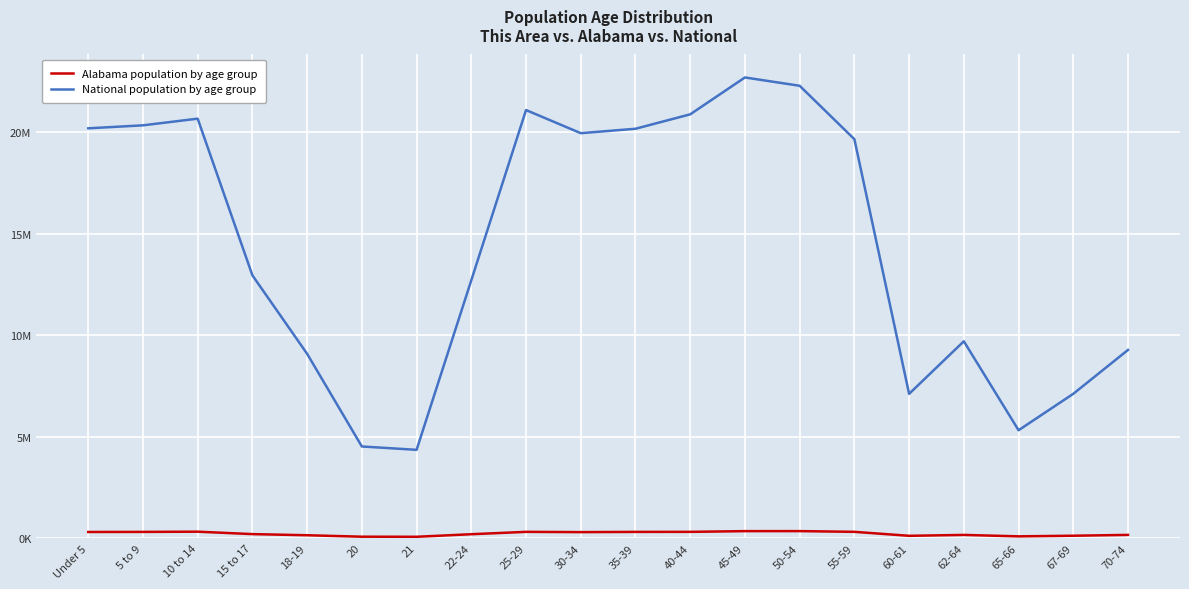

What are all the series names shown in the legend?

Alabama population by age group, National population by age group